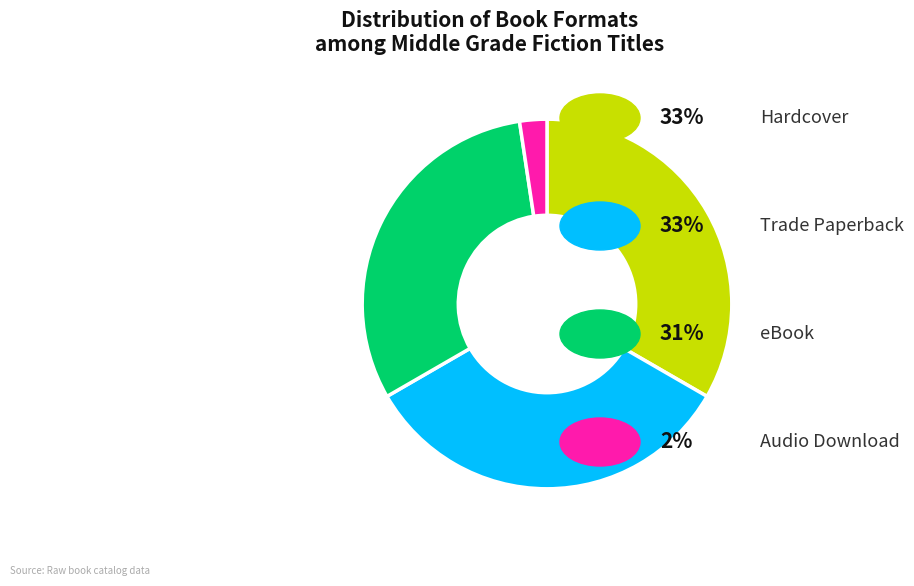

Does any single category account for the majority?

No